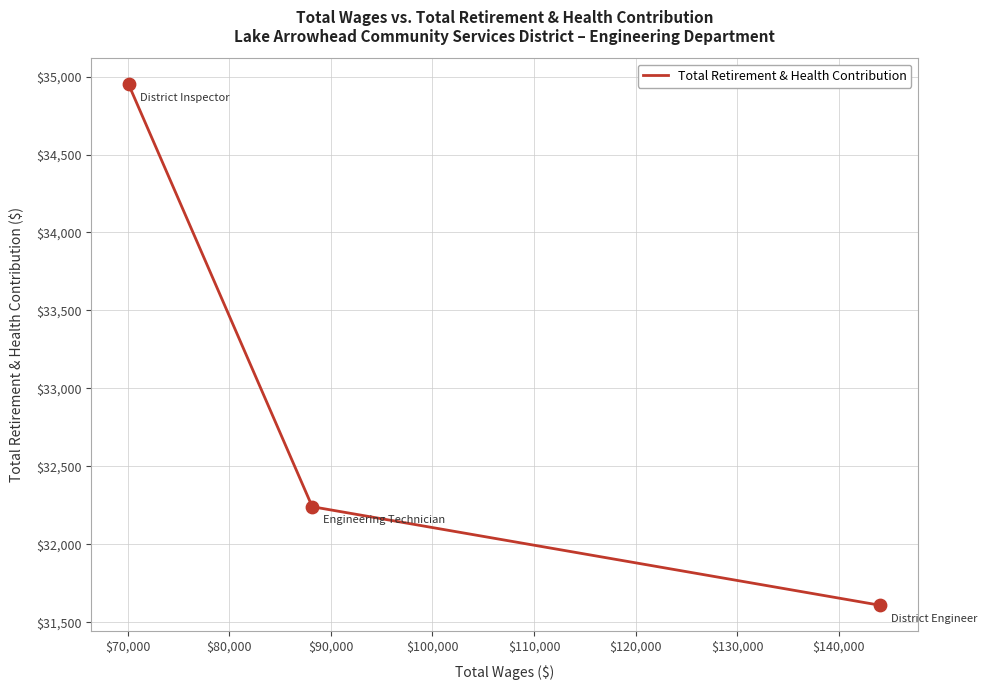

What is the smallest value displayed?

31610